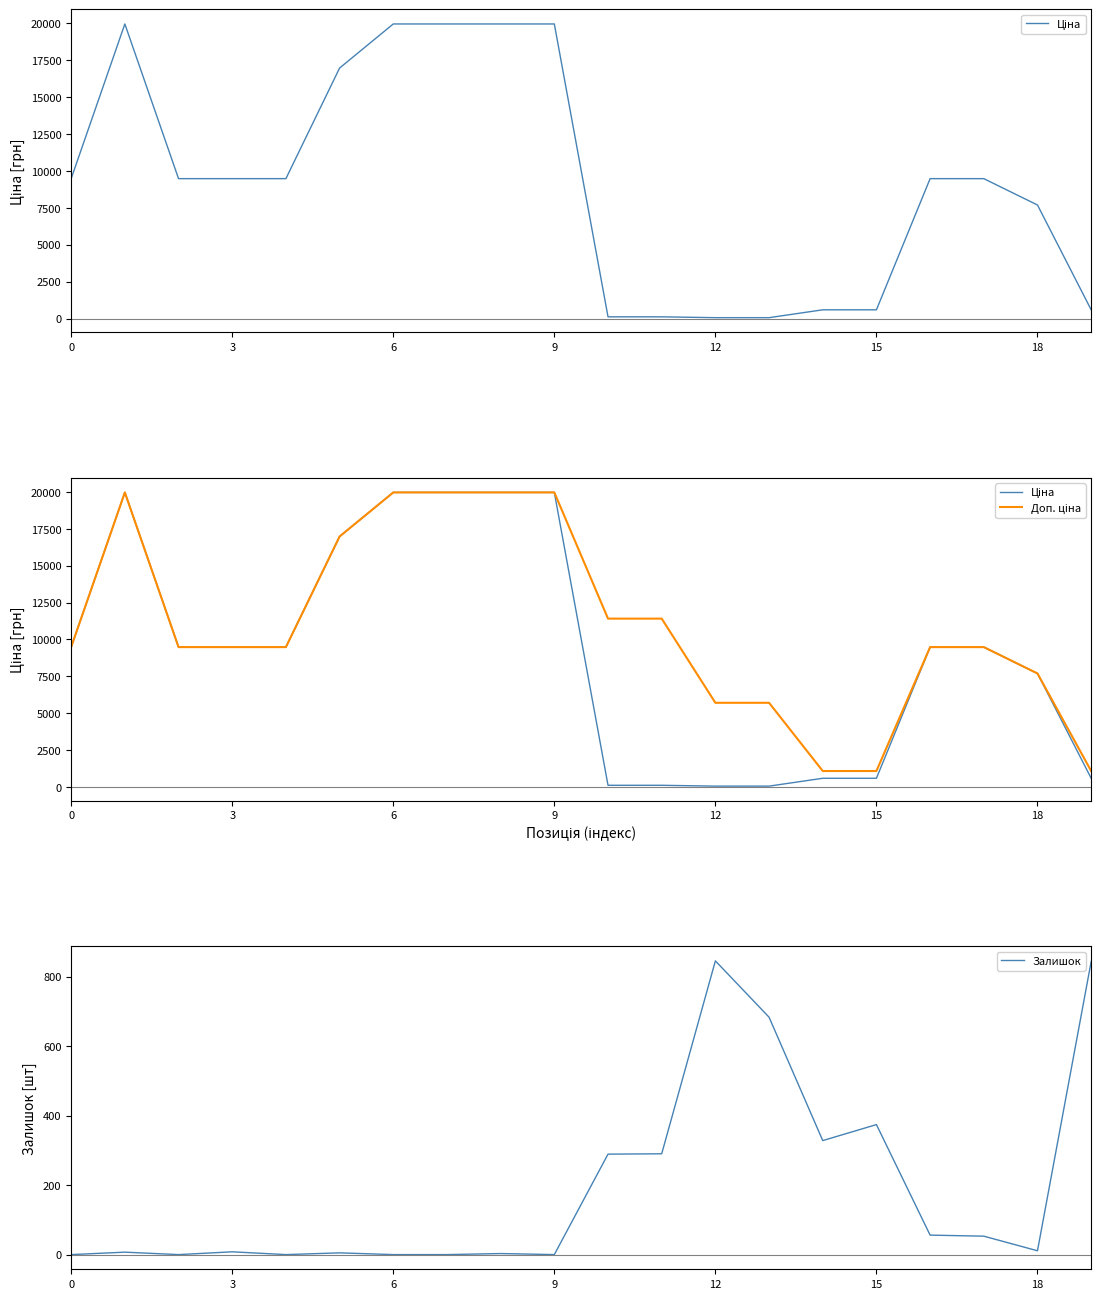

The value of Залишок at 15 is 374. True or false?

True